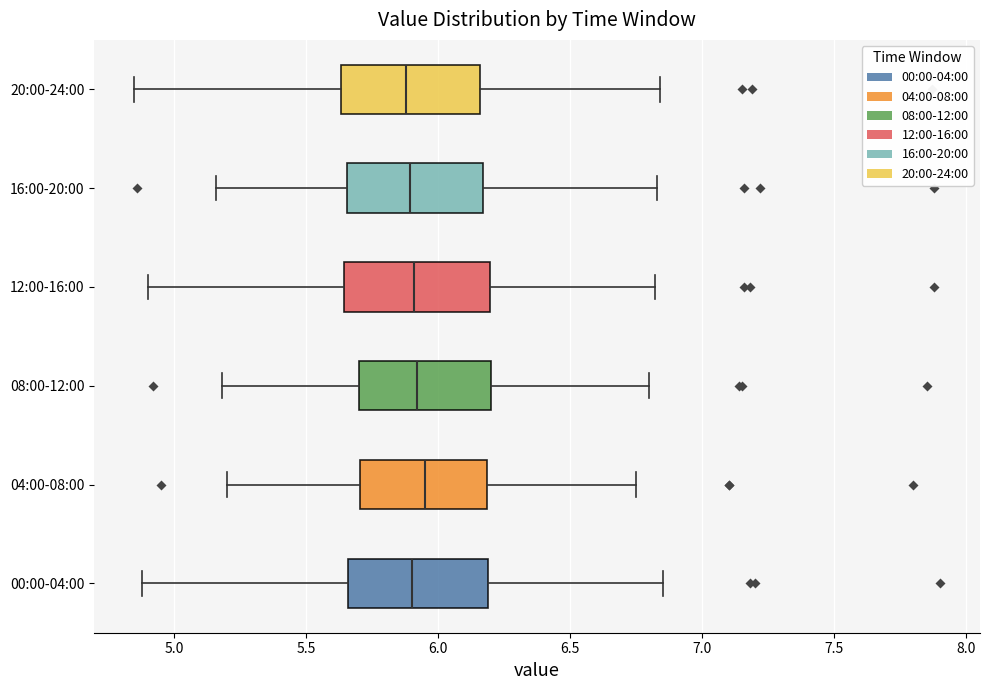

Where is the left edge of the box for 16:00-20:00 on the x-axis? The values are not printed on the chart, so give them approximately, as read against the axis.

5.65